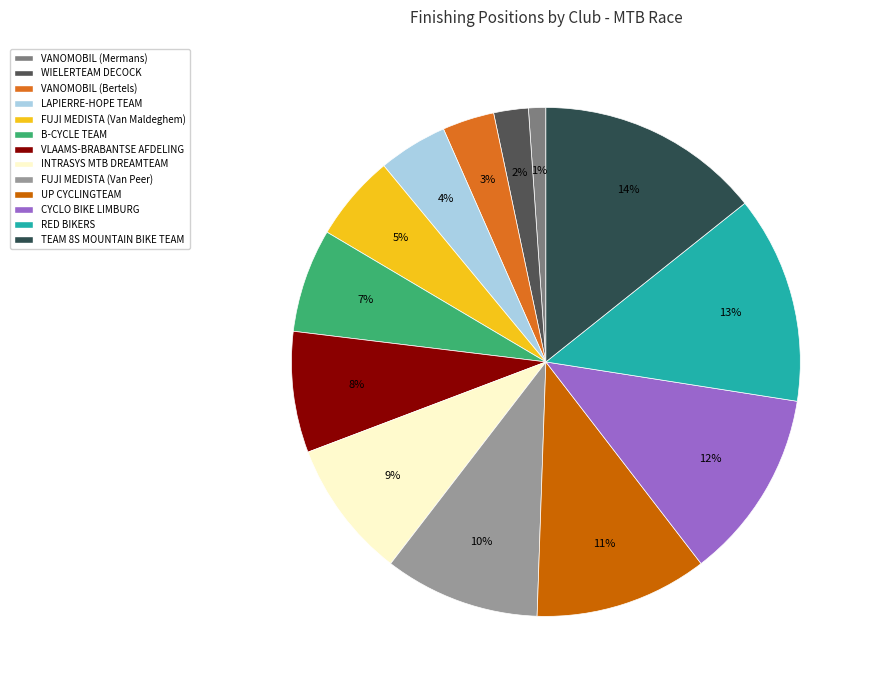

How many segments does this pie chart have?

13